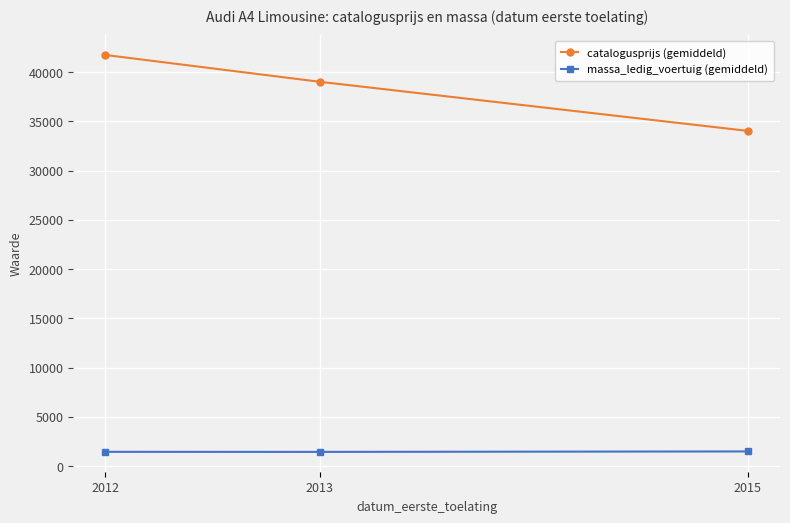

The catalogusprijs (gemiddeld) series shows 18989.9 at 2015. True or false?

False